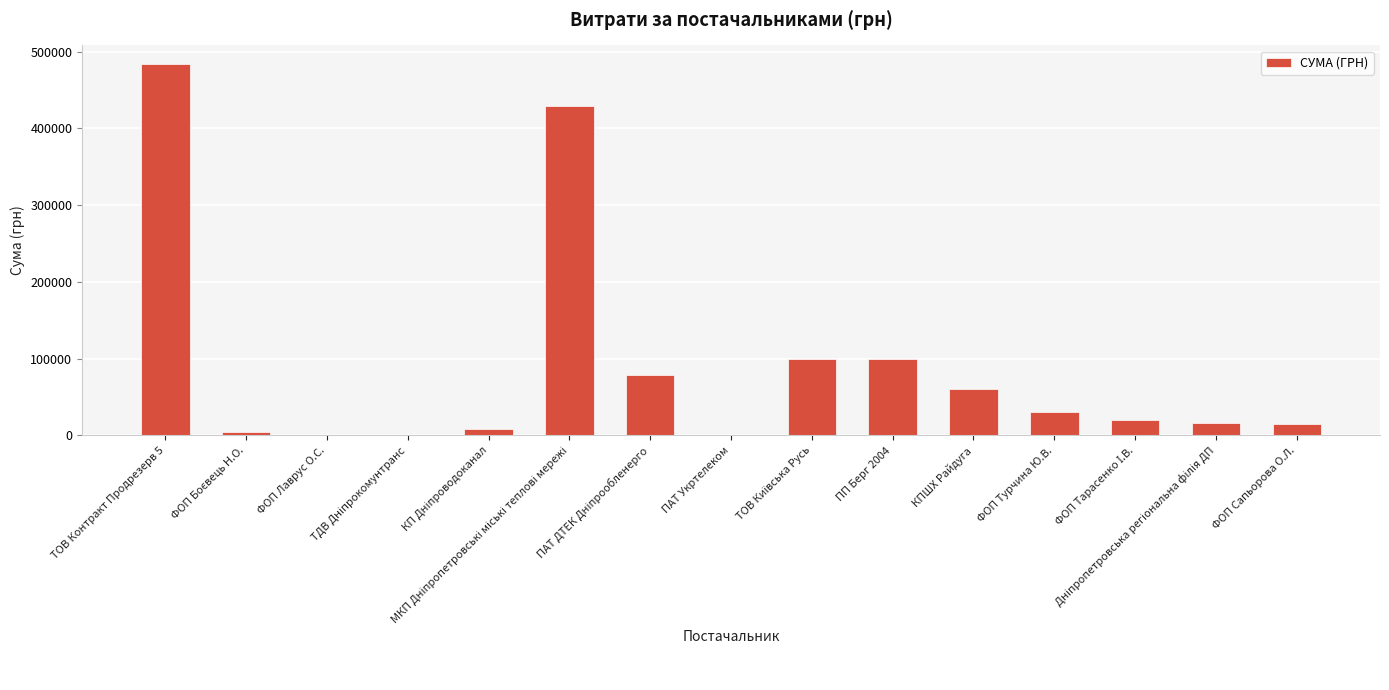

What is the greatest value displayed?

483950.4